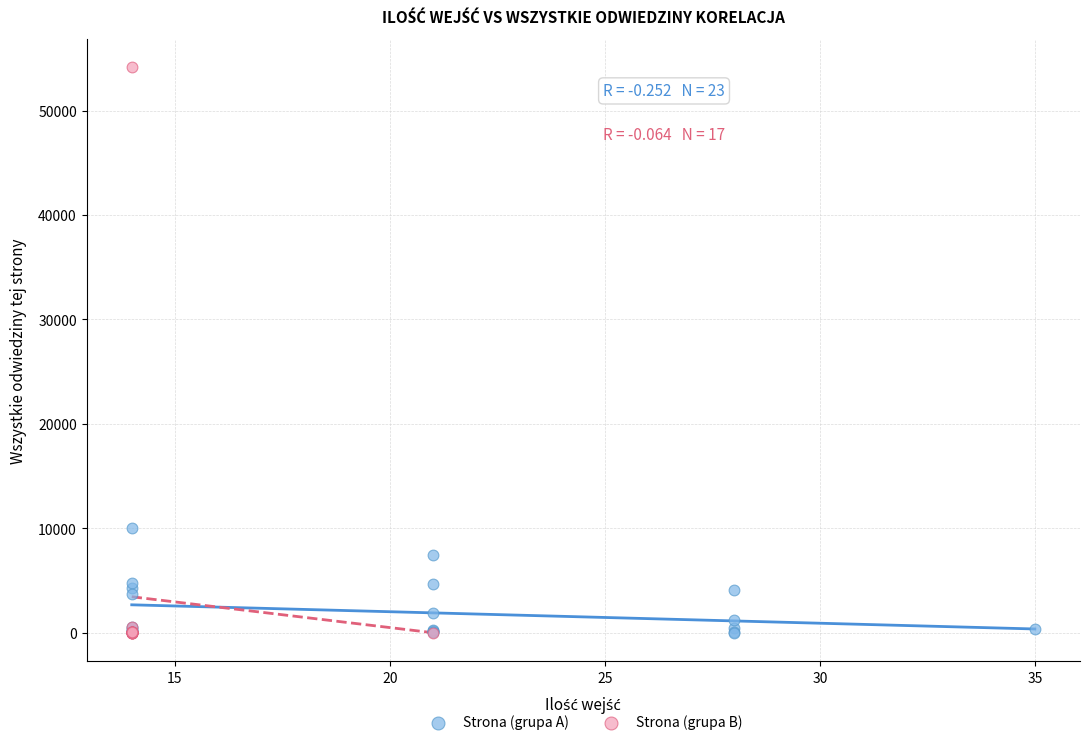

Which series contains the highest Y value?

Strona (grupa B)